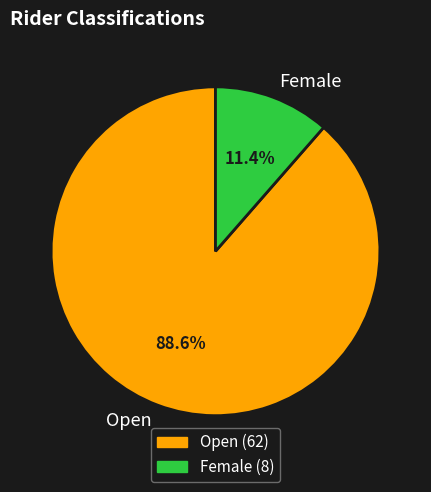

What portion of the pie excludes Open?

11.4%